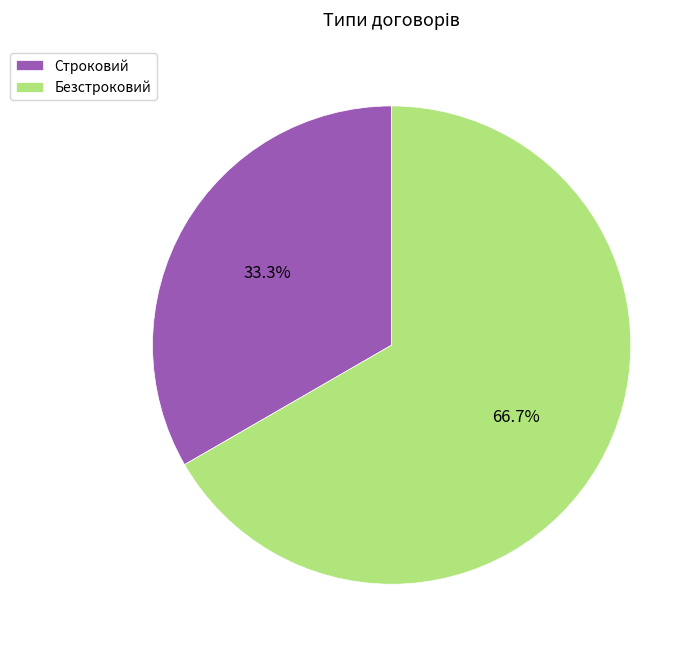

Which slice is the smallest?

Строковий